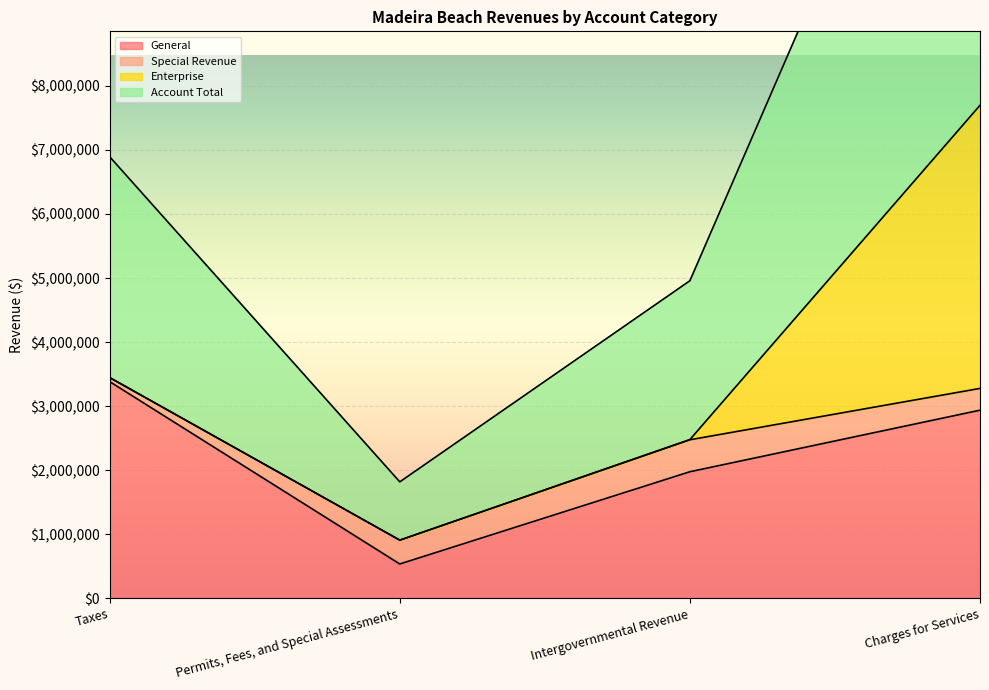

What is the maximum value shown in the chart?

7696426